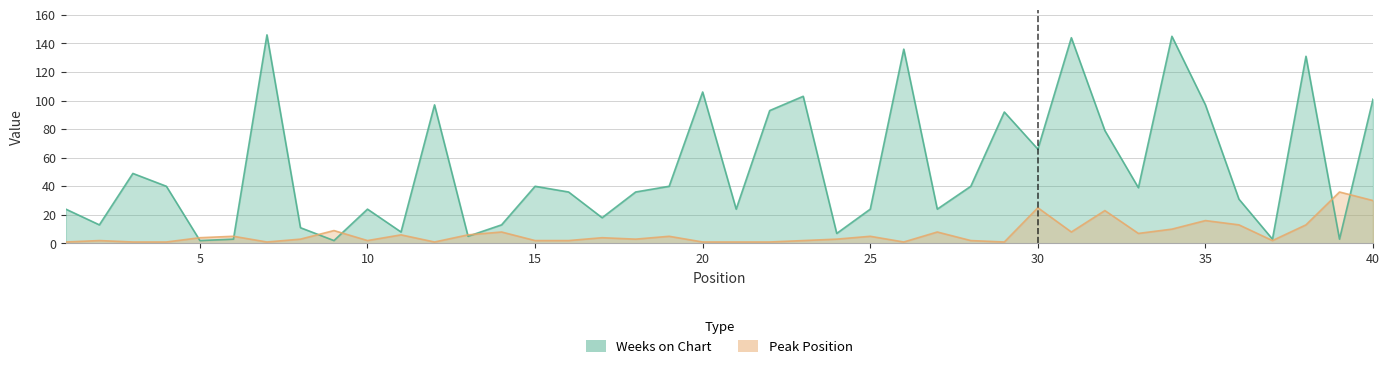

What is the minimum value shown in the chart?

1